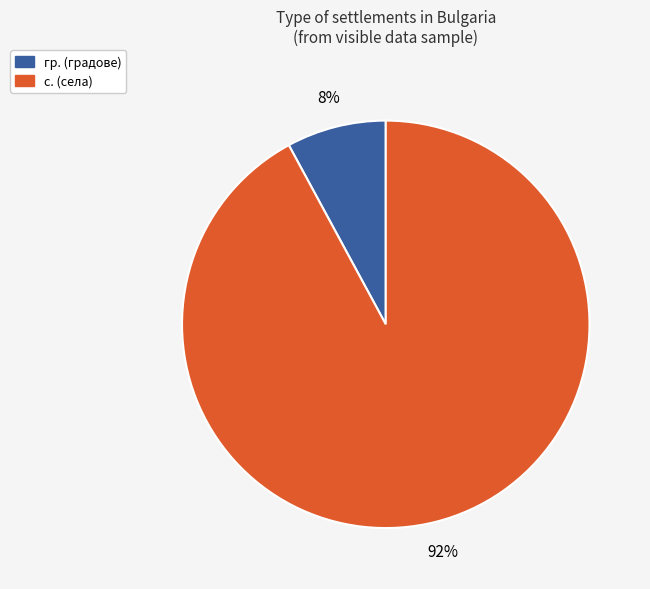

To the nearest percent, what is the average slice percentage?

50%